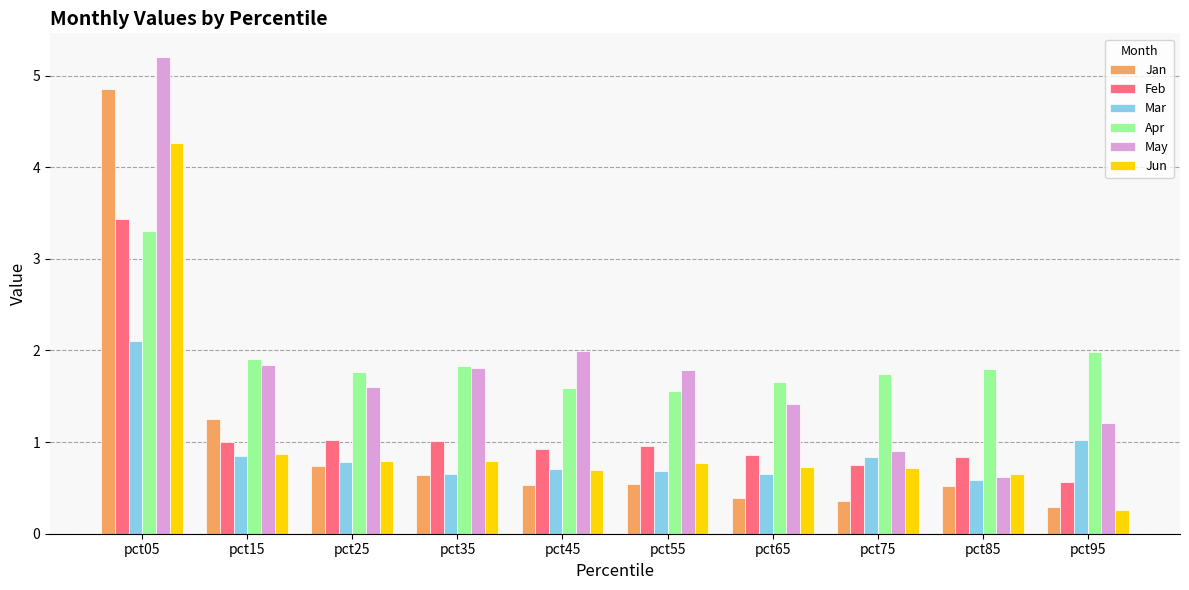

What is the value of the Mar bar at the 3rd from the left?

0.8